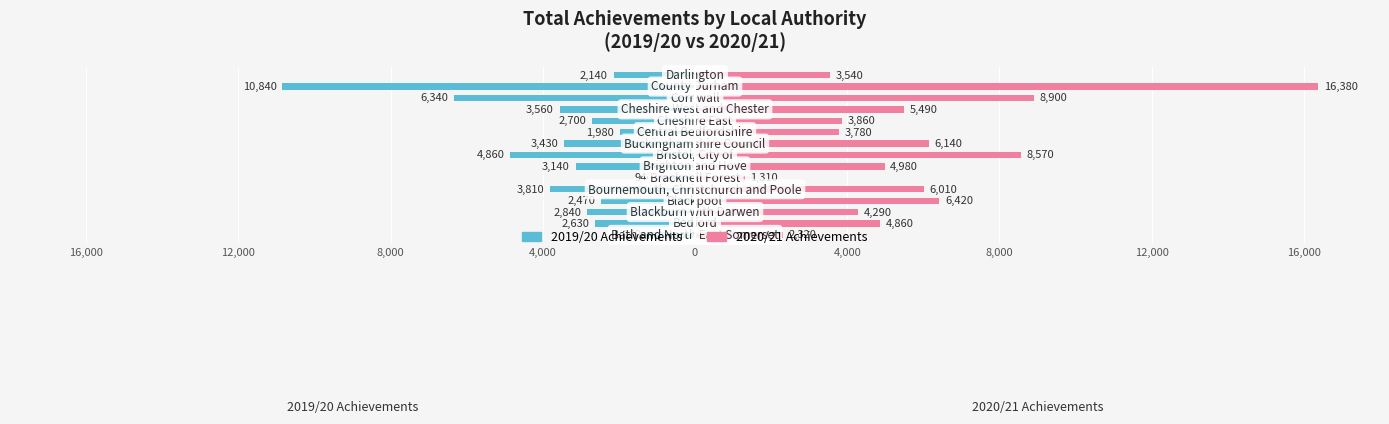

How many values in the 2020/21 Achievements series are below 4980?

7